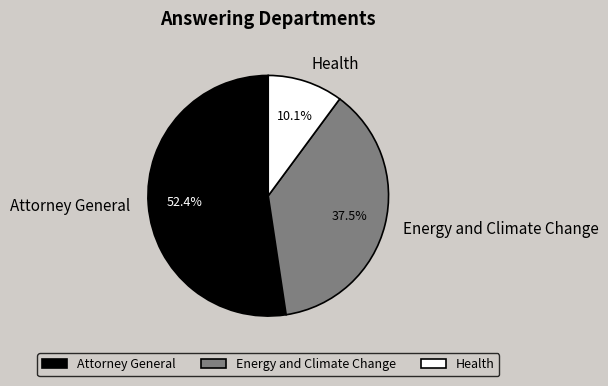

Rank the categories by value from lowest to highest.

Health, Energy and Climate Change, Attorney General